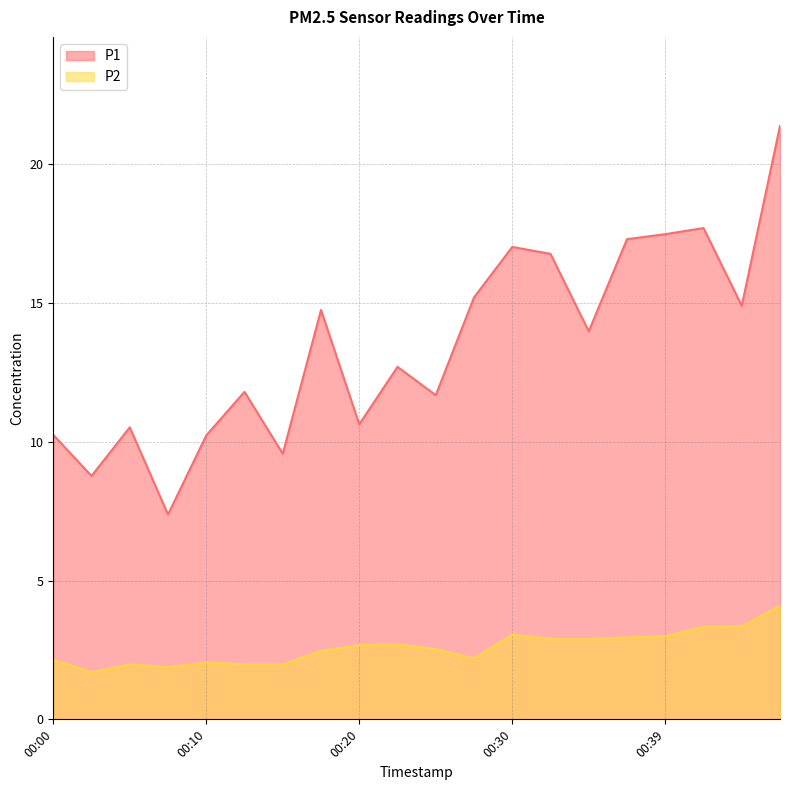

Which series has the largest range (max minus min)?

P1